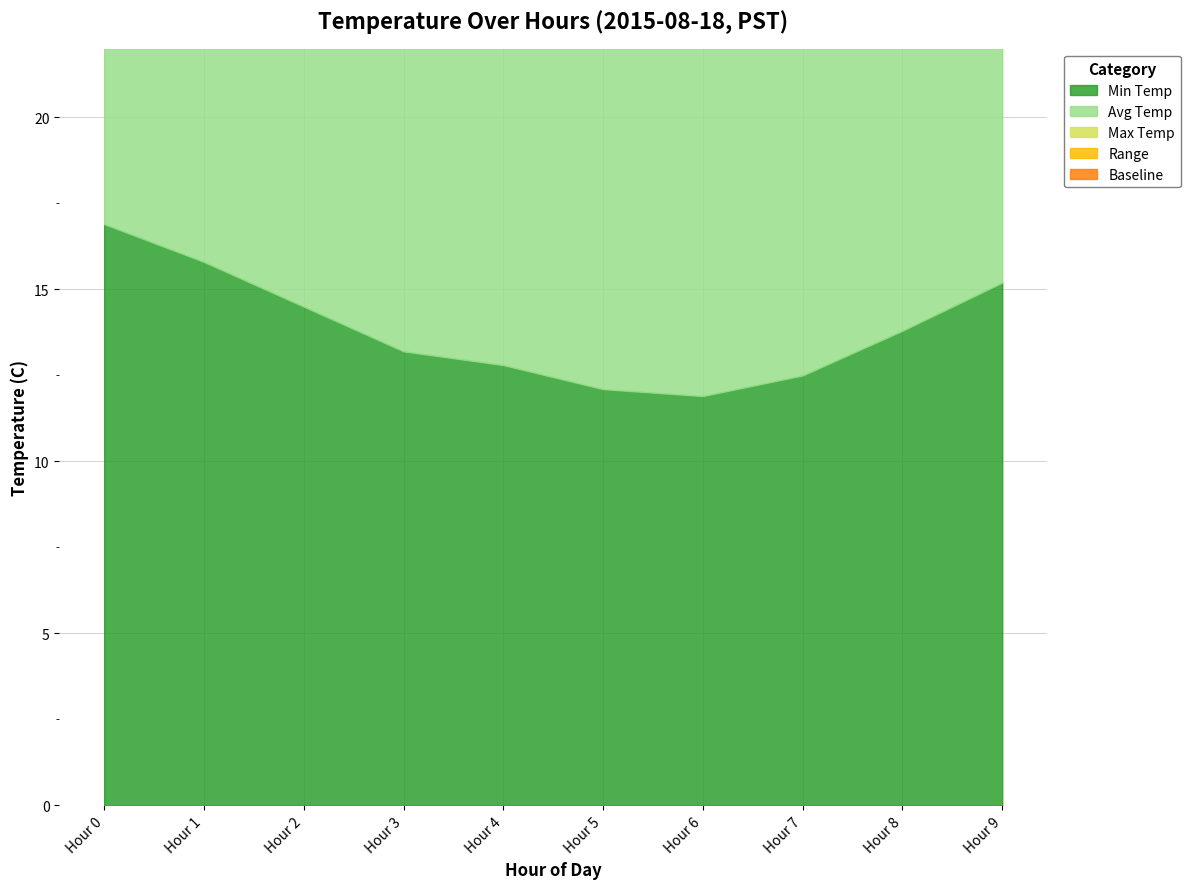

What is the minimum value for Range?

1.4